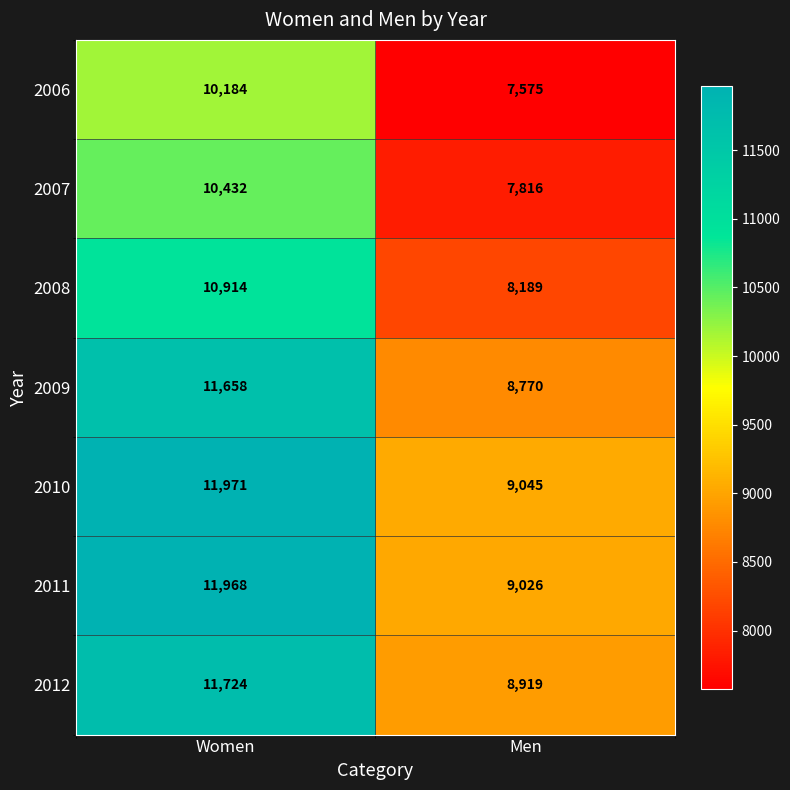

The 2007 series shows 2867 at Women. True or false?

False